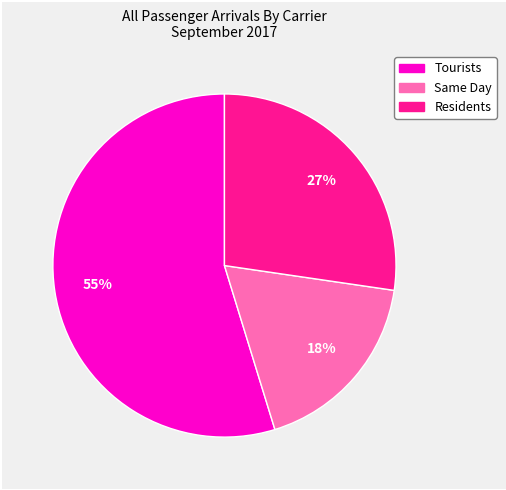

Does any single category account for the majority?

Yes